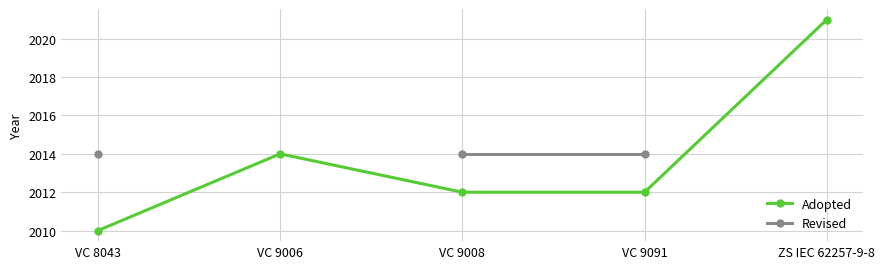

How many data points does each series have?

5